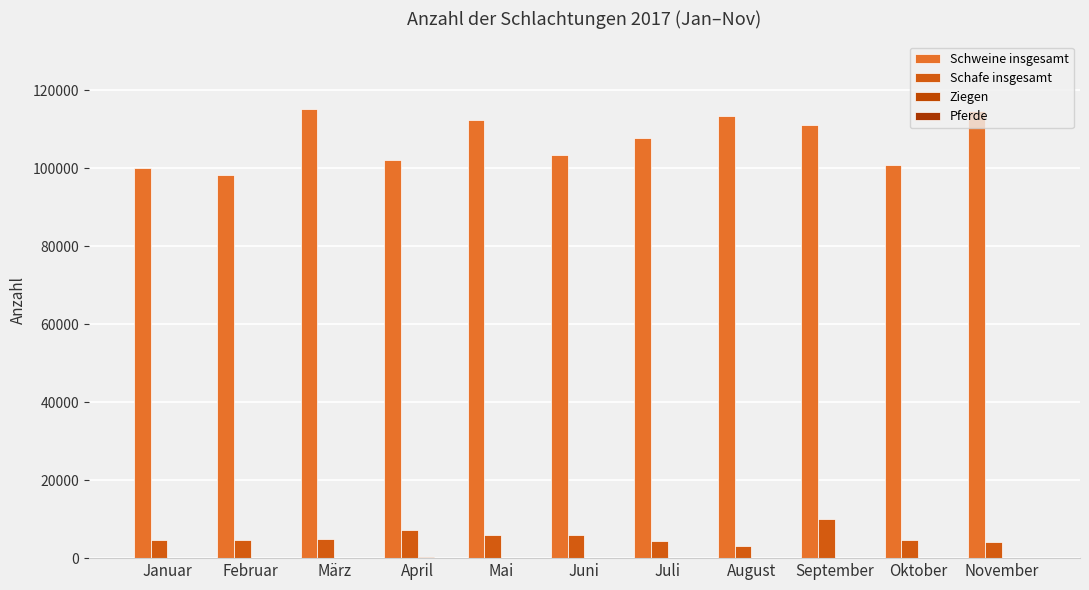

Is the value of Schweine insgesamt at Oktober greater than the value of Ziegen at Januar?

Yes